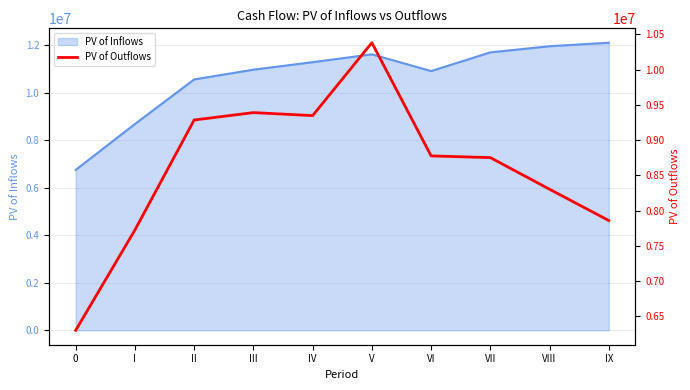

What is the difference between the maximum and minimum values?

4081585.2